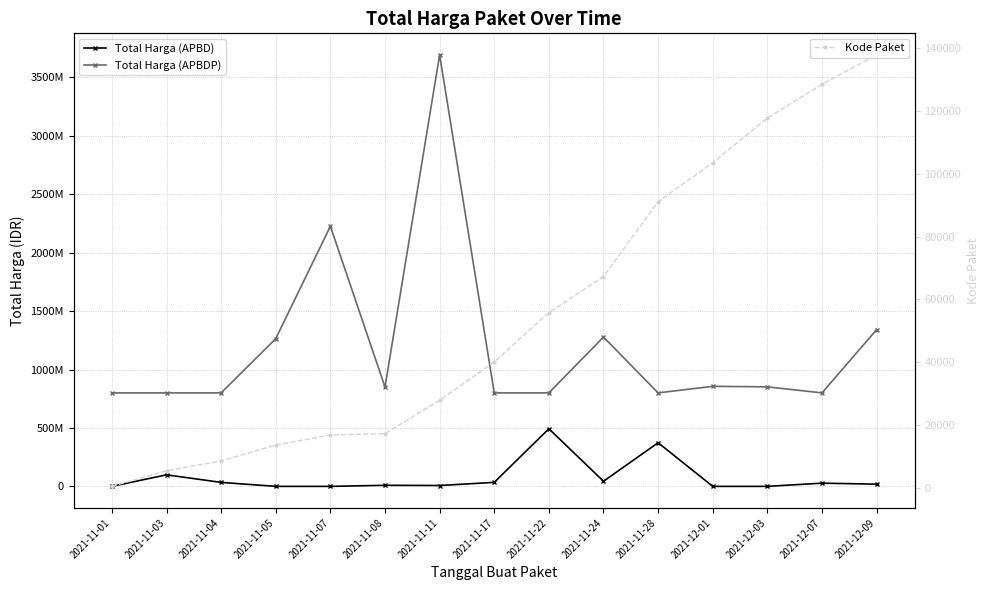

What is the difference between the second highest and minimum values in the Total Harga (APBD) series?

373404000